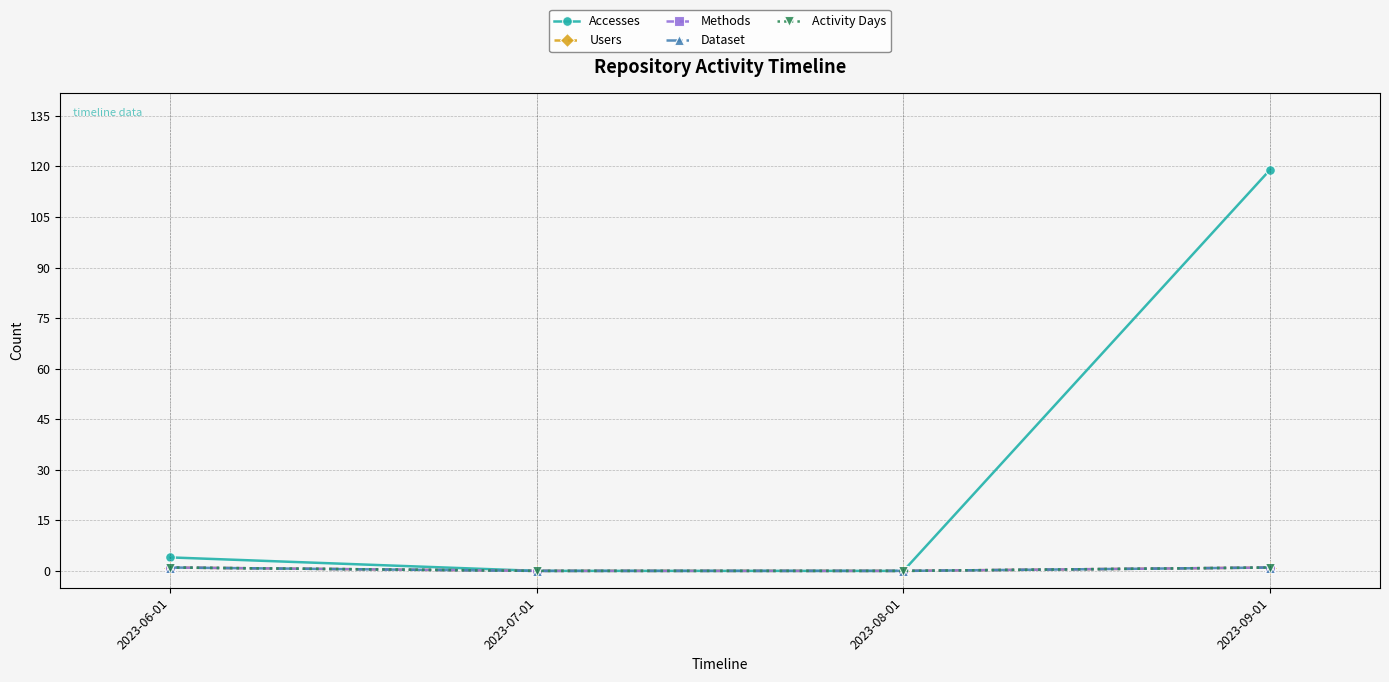

Which category has the lowest value in the Dataset series?

2023-07-01